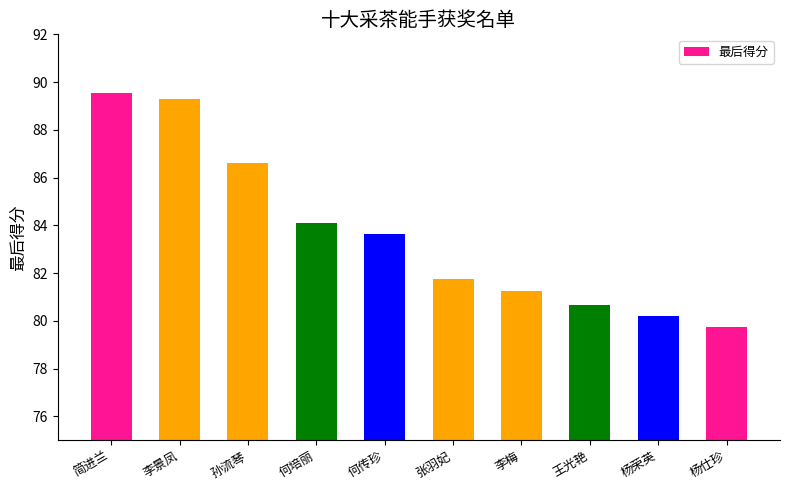

The value at 杨荣英 is 80.2. True or false?

True